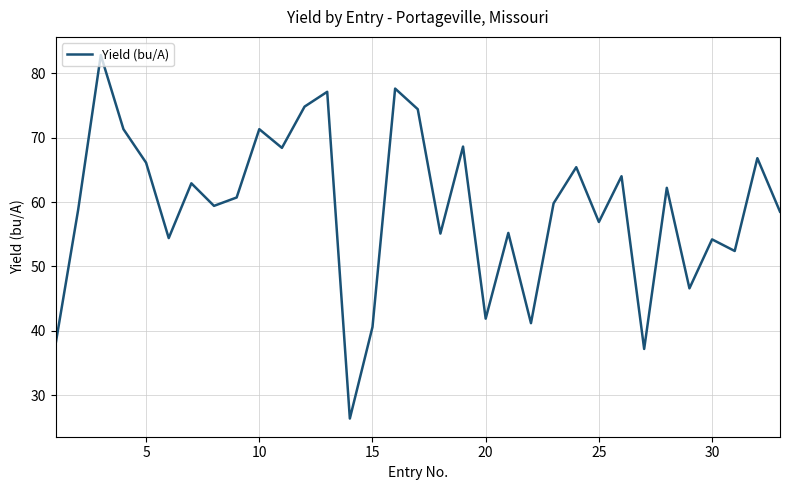

What is the greatest value displayed?

82.8